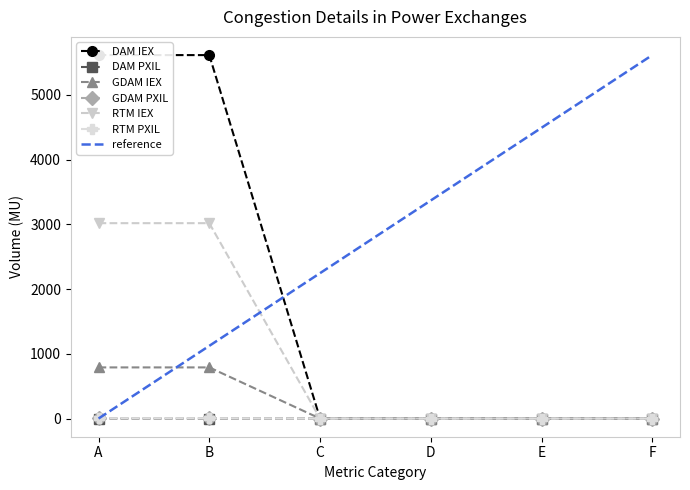

True or false: RTM IEX and GDAM PXIL cross at least once.

False